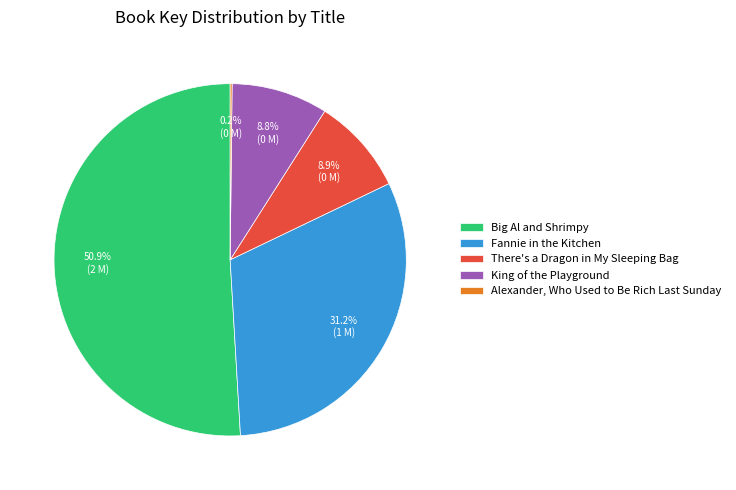

Is it true that King of the Playground is 9% of the pie?

True